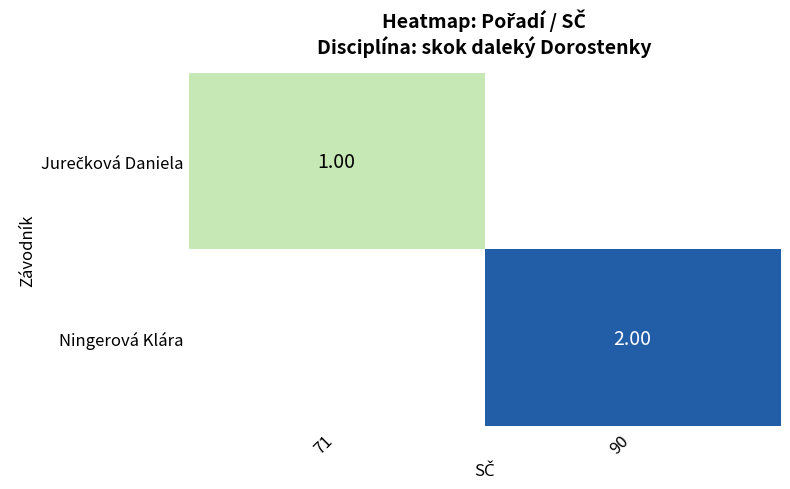

How many values in Ningerová Klára are above zero?

1